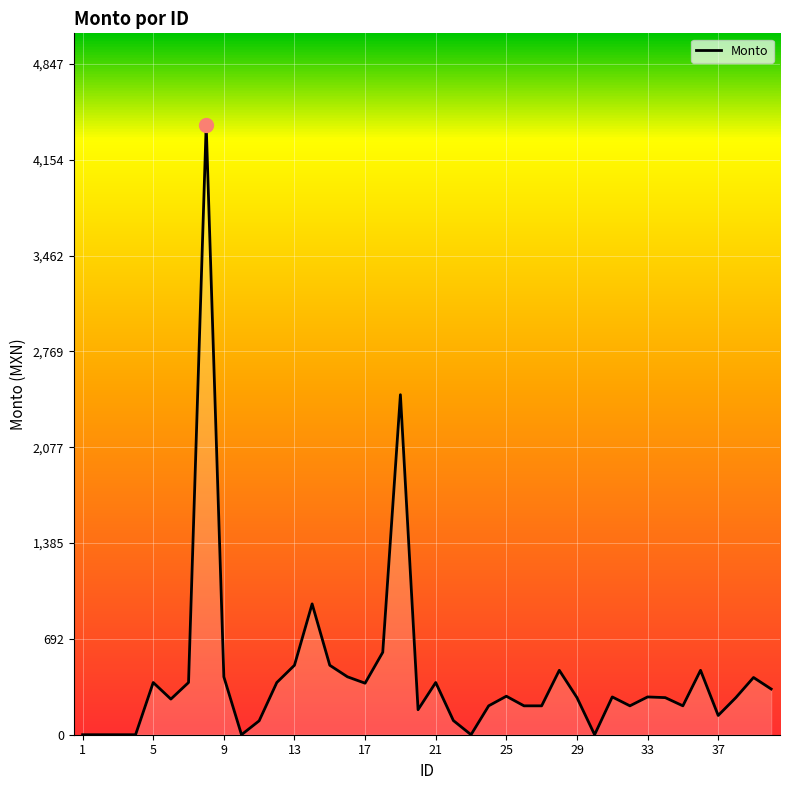

The value at 17 is 604.1. True or false?

False